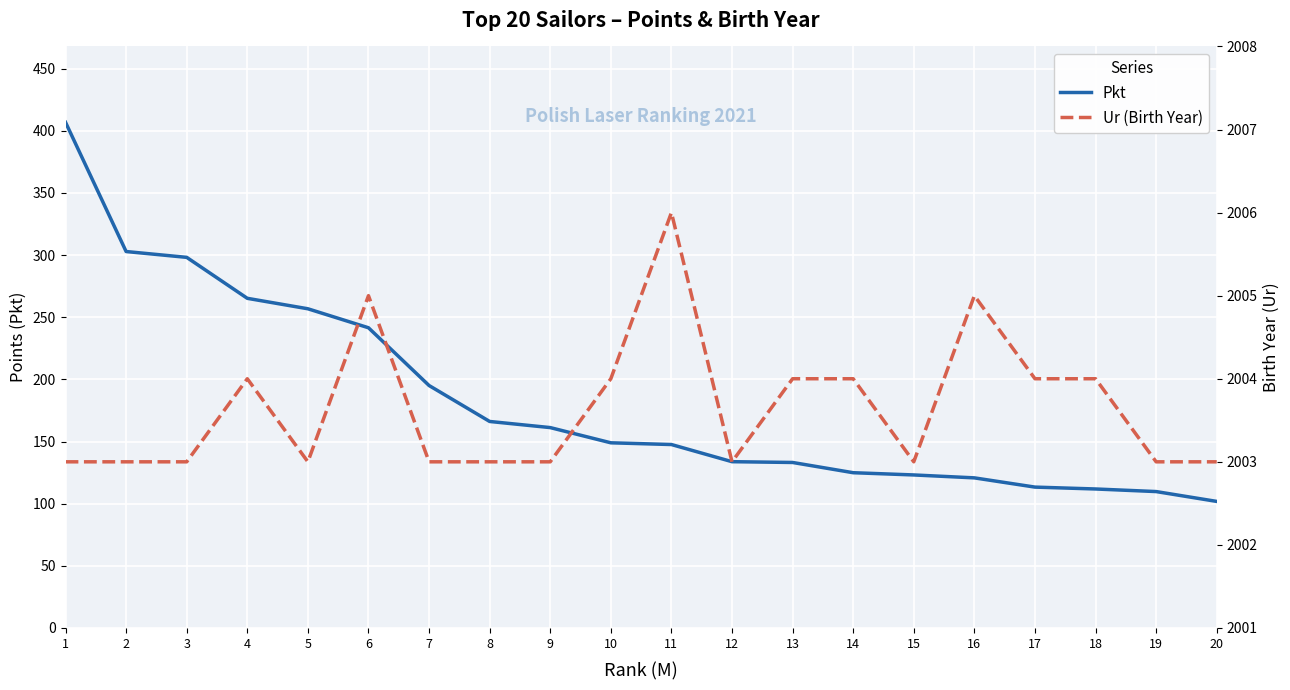

Reading right to left, list all the values displayed in this chart.

Pkt: 20=101.8	19=109.7	18=111.8	17=113.3	16=120.8	15=123.1	14=124.9	13=133.2	12=133.8	11=147.6	10=149.0	9=161.2	8=166.1	7=195.1	6=241.5	5=256.8	4=265.2	3=298.2	2=302.9	1=406.8
Ur (Birth Year): 20=2003.0	19=2003.0	18=2004.0	17=2004.0	16=2005.0	15=2003.0	14=2004.0	13=2004.0	12=2003.0	11=2006.0	10=2004.0	9=2003.0	8=2003.0	7=2003.0	6=2005.0	5=2003.0	4=2004.0	3=2003.0	2=2003.0	1=2003.0